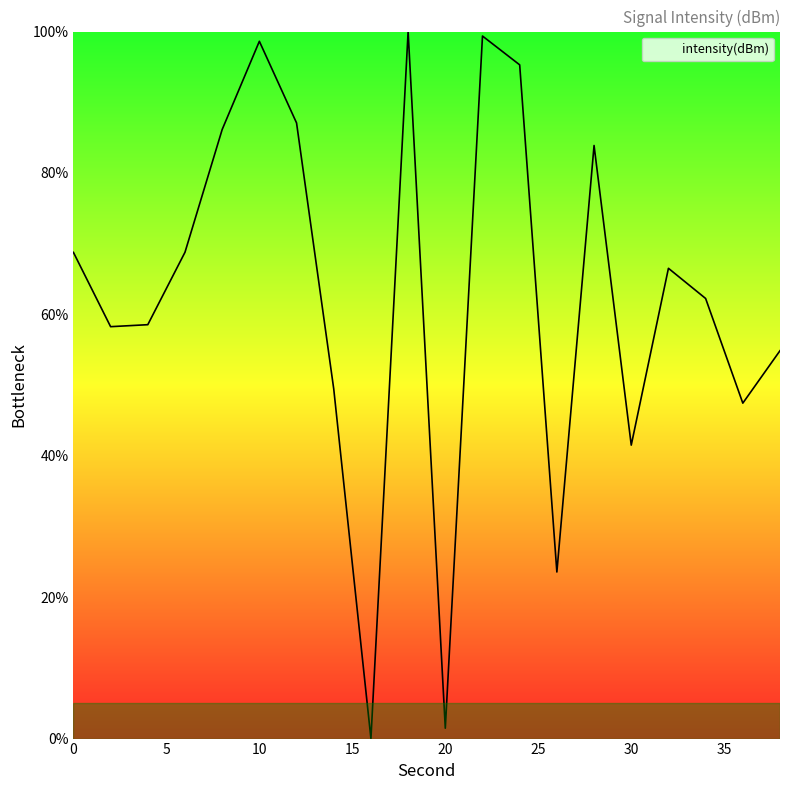

What is the greatest value displayed?

100.0